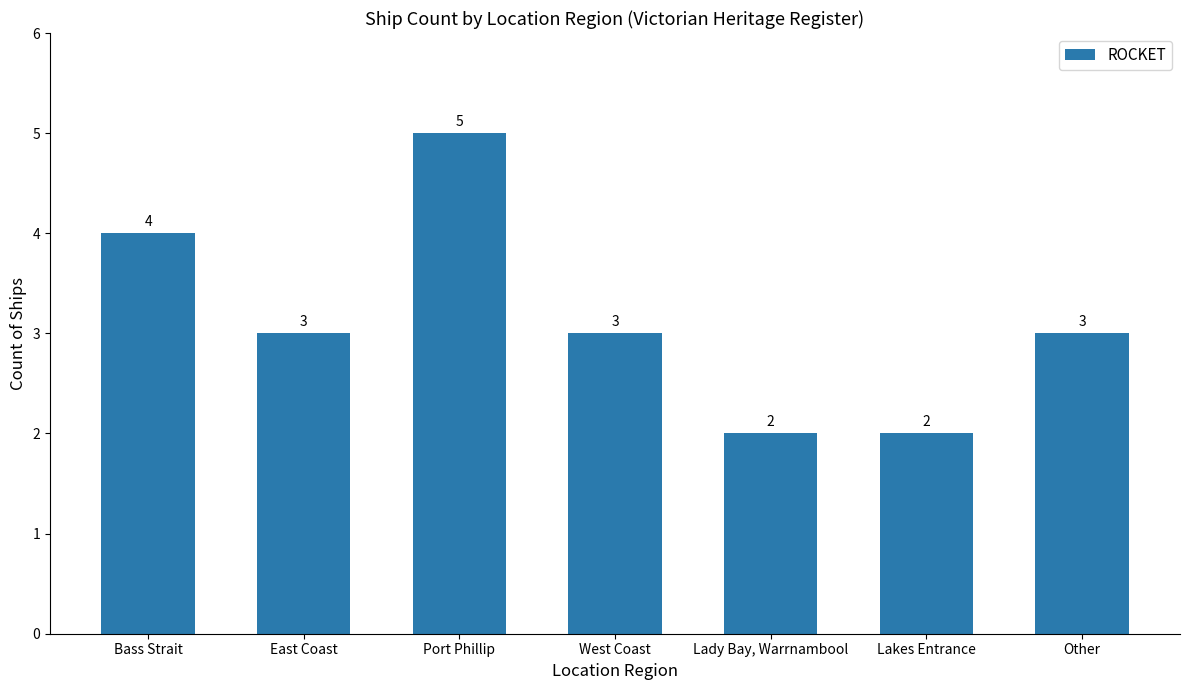

What is the value of the 2nd bar from the left?

3